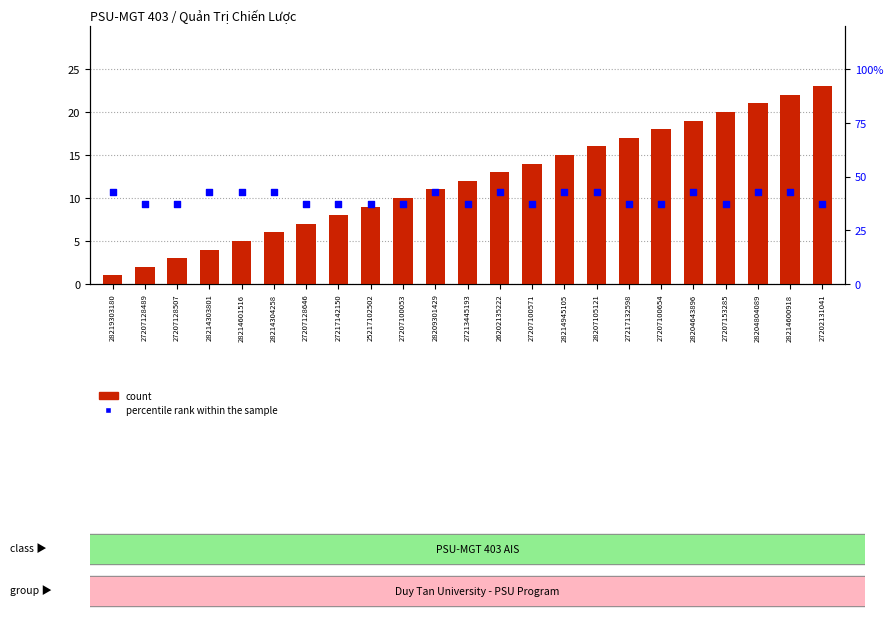

Which series has the largest total across all categories?

percentile rank within the sample